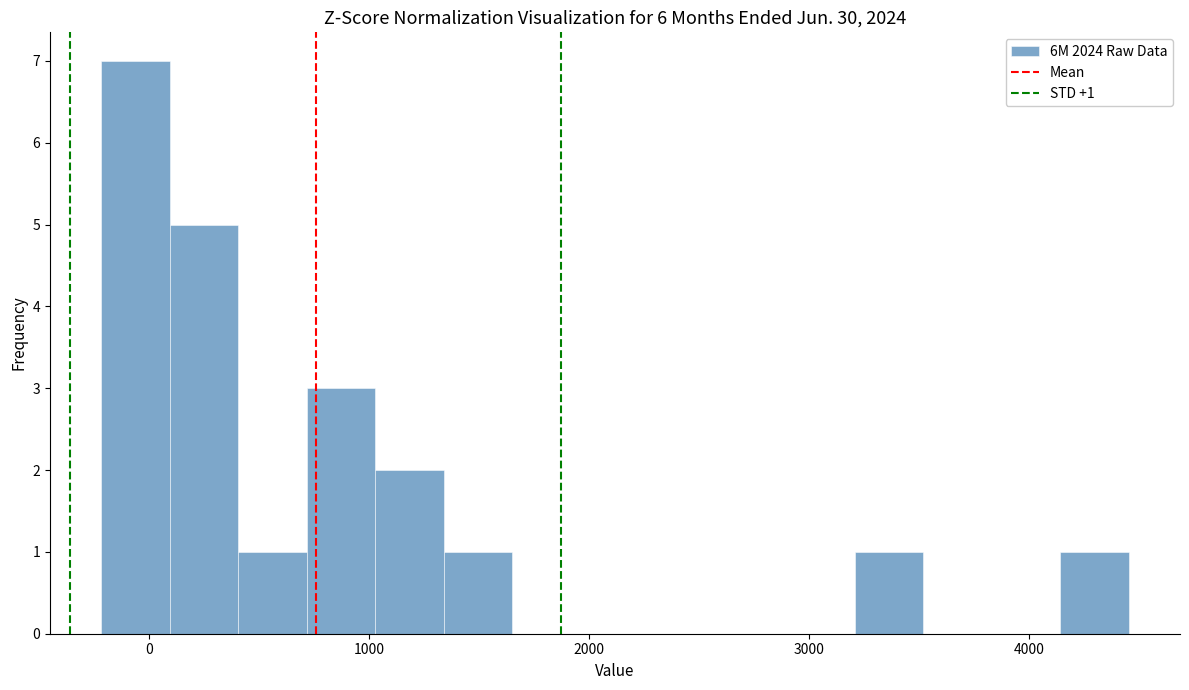

Read against the x-axis, roughly where is the centre of the tallest bar?

-100